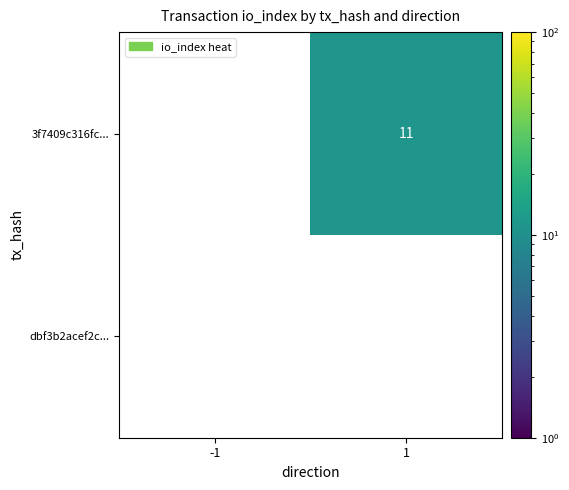

Between -1 and 1, which series saw the biggest shift?

3f7409c316fc...